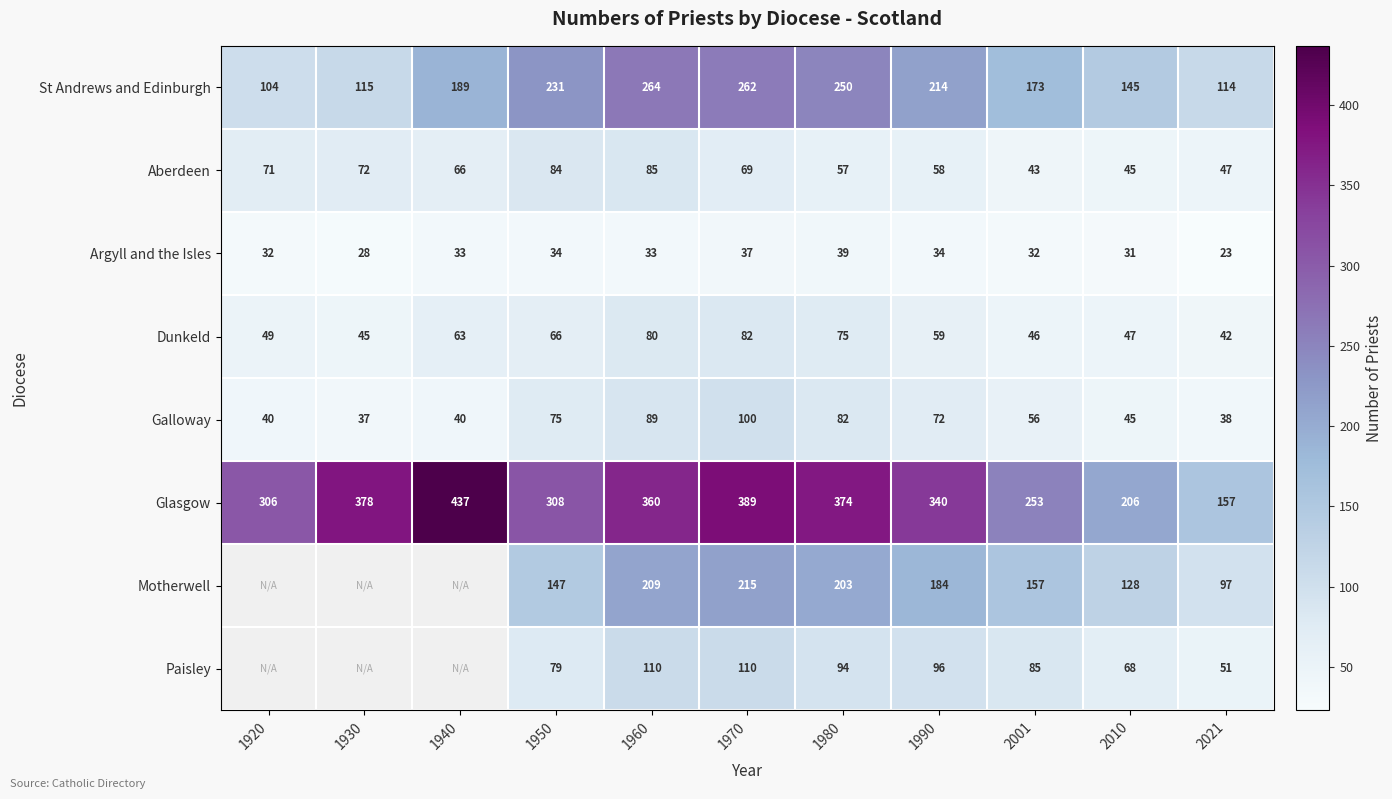

What is the spread (max minus min) of values at 2021?

134